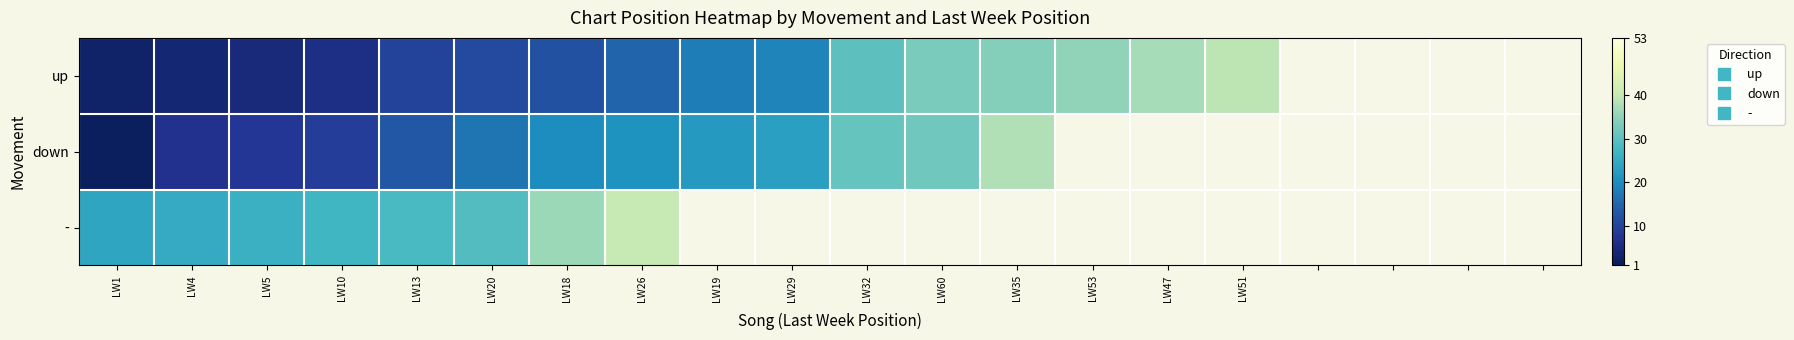

At which category is the sum across all series the highest?

LW26